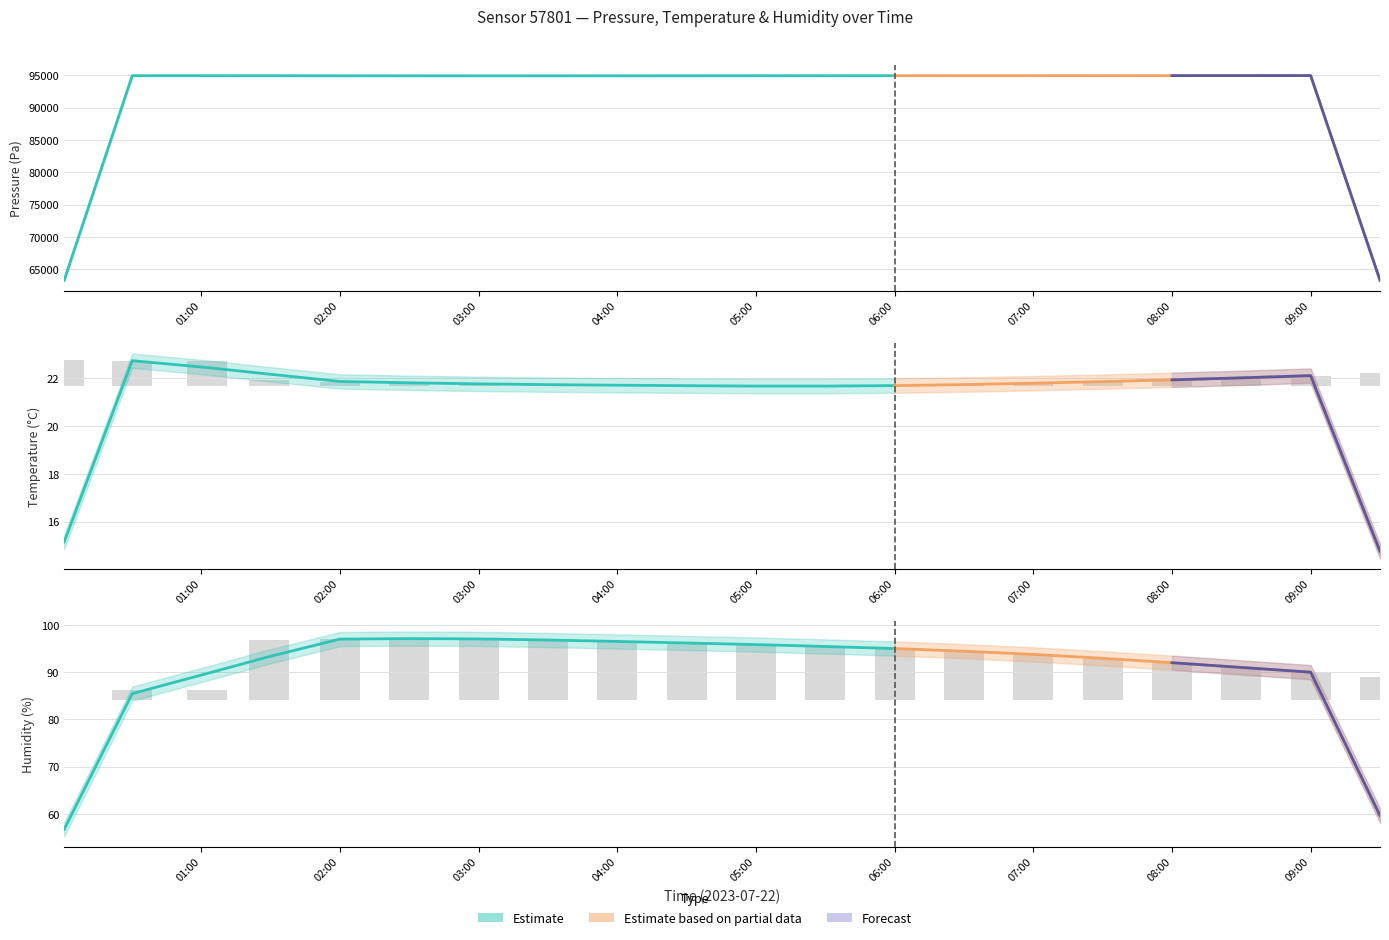

What is the label of the 1st bar from the right?

09:30